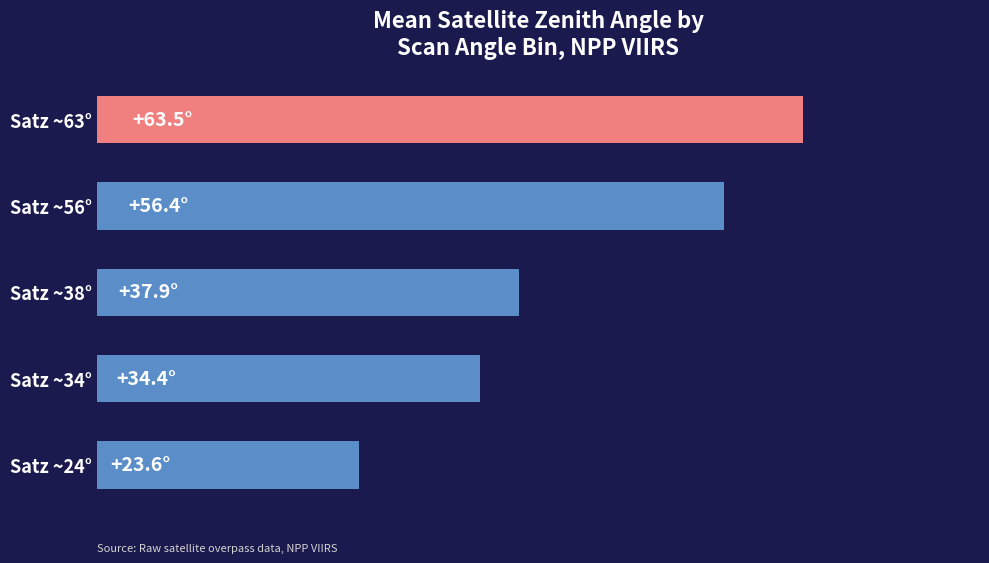

What is the greatest value displayed?

63.5